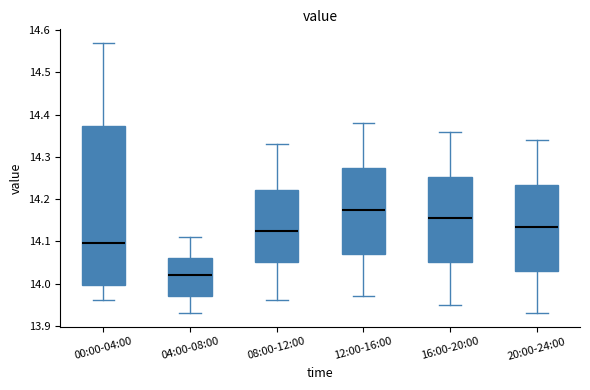

Where does the median line of the box for 16:00-20:00 sit on the y-axis? The values are not printed on the chart, so give them approximately, as read against the axis.

14.16